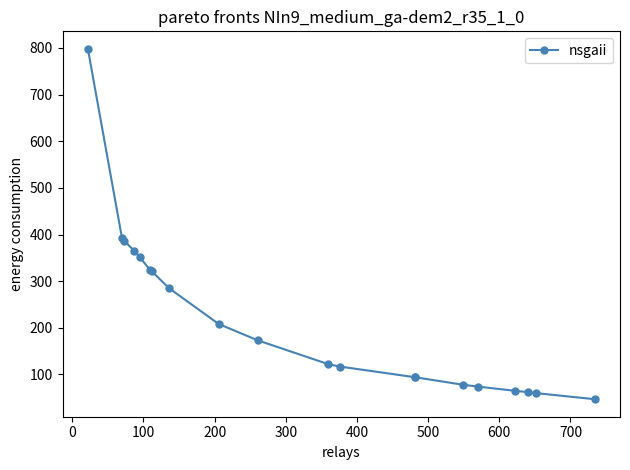

Reading left to right, list all the values displayed in this chart.

798	392	387	365	351	325	321	285	208	173	122	117	94	94	78	74	65	62	60	47